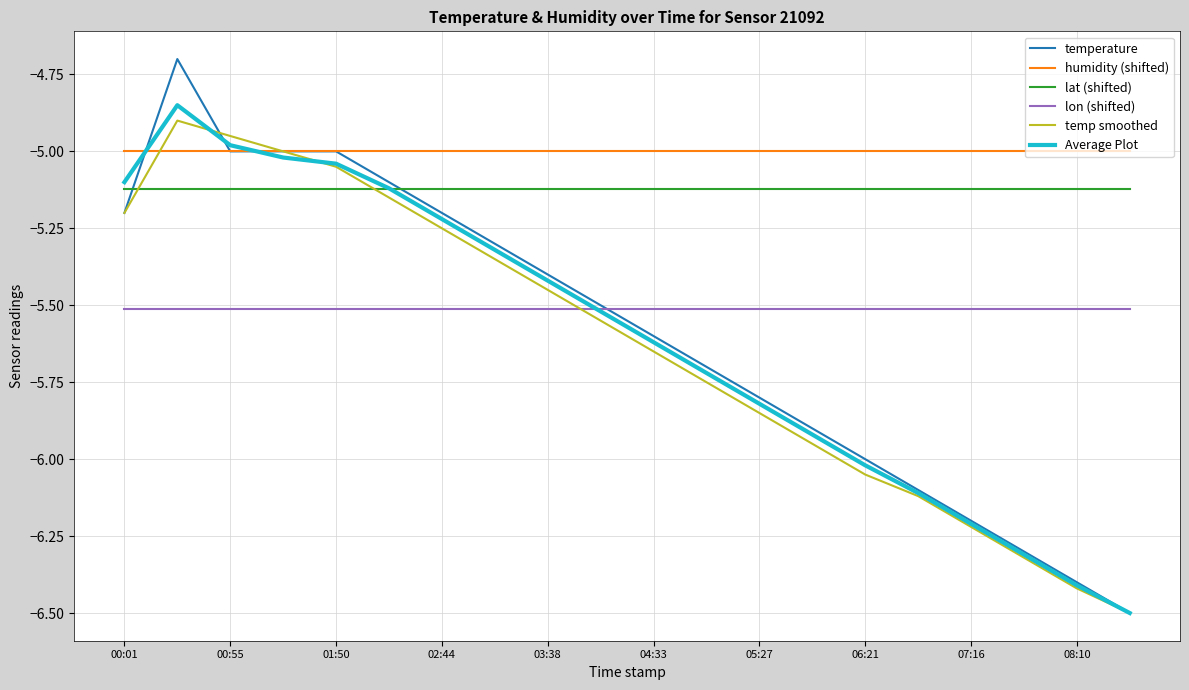

True or false: humidity (shifted) and lon (shifted) cross at least once.

False